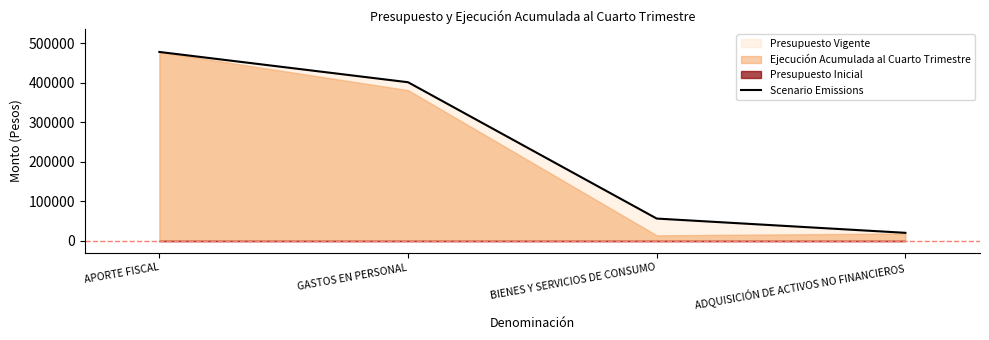

True or false: the data shows 31030 at ADQUISICIÓN DE ACTIVOS NO FINANCIEROS.

False